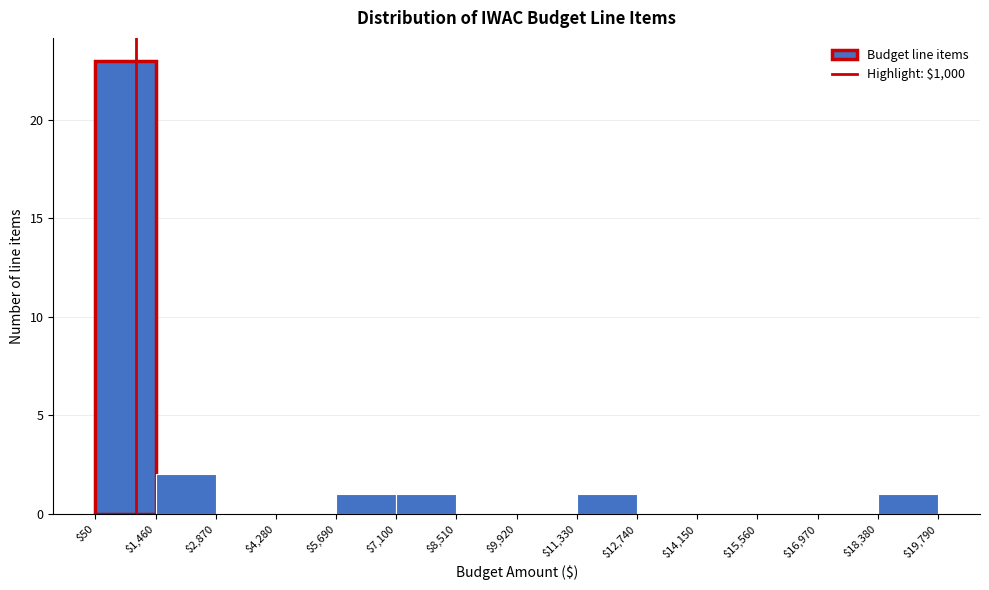

Reading left to right, transcribe this chart: for each bar, give the range it covers on the x-axis and its height. The values are not printed on the chart, so give them approximately, as read against the axis.

$50 to $1,460: 23
$1,460 to $2,870: 2
$2,870 to $4,280: 0
$4,280 to $5,690: 0
$5,690 to $7,100: 1
$7,100 to $8,510: 1
$8,510 to $9,920: 0
$9,920 to $11,330: 0
$11,330 to $12,740: 1
$12,740 to $14,150: 0
$14,150 to $15,560: 0
$15,560 to $16,970: 0
$16,970 to $18,380: 0
$18,380 to $19,790: 1